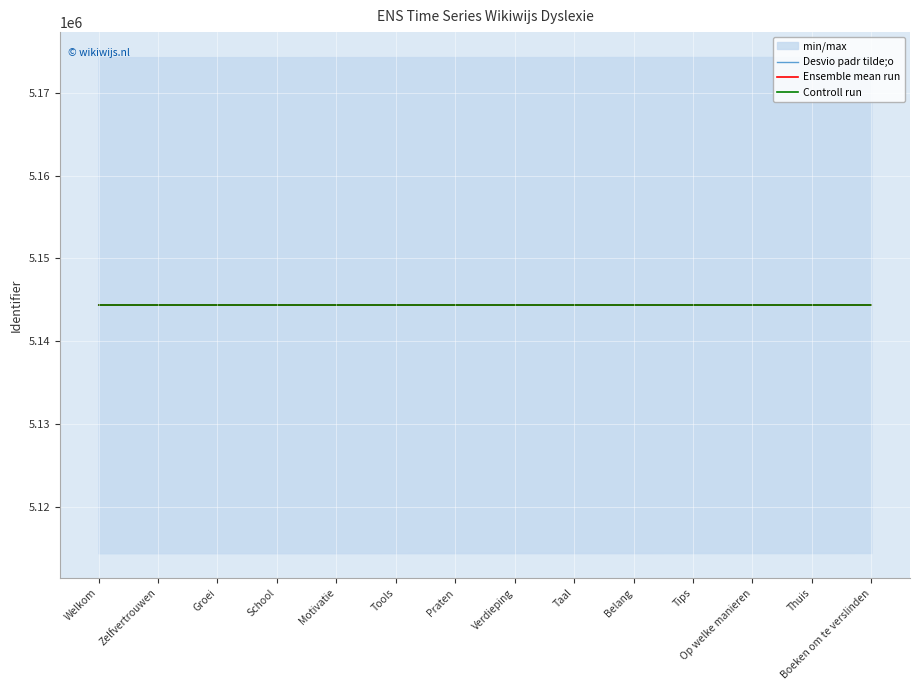

True or false: Controll run has a value of 7049291 at Verdieping.

False